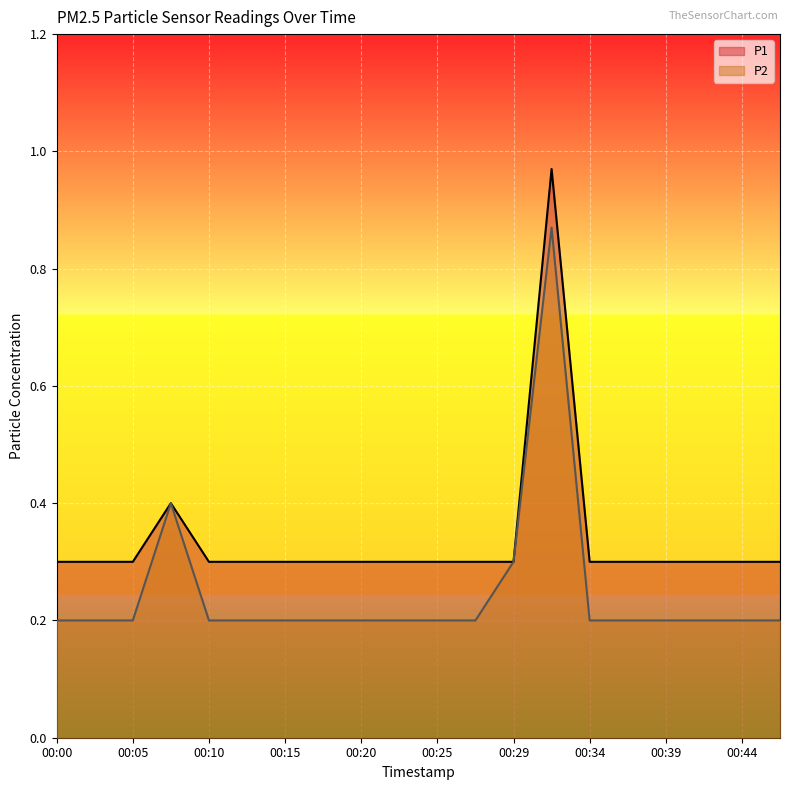

Which series has the largest total across all categories?

P1